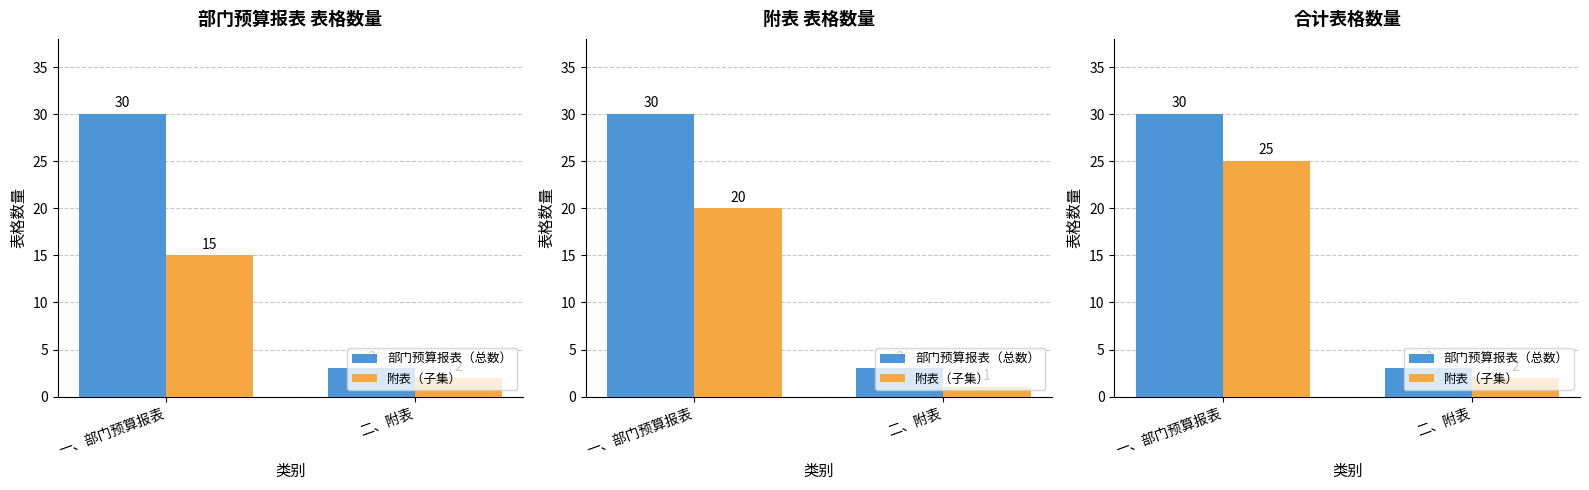

Between 一、部门预算报表 and 二、附表, which is larger?

一、部门预算报表